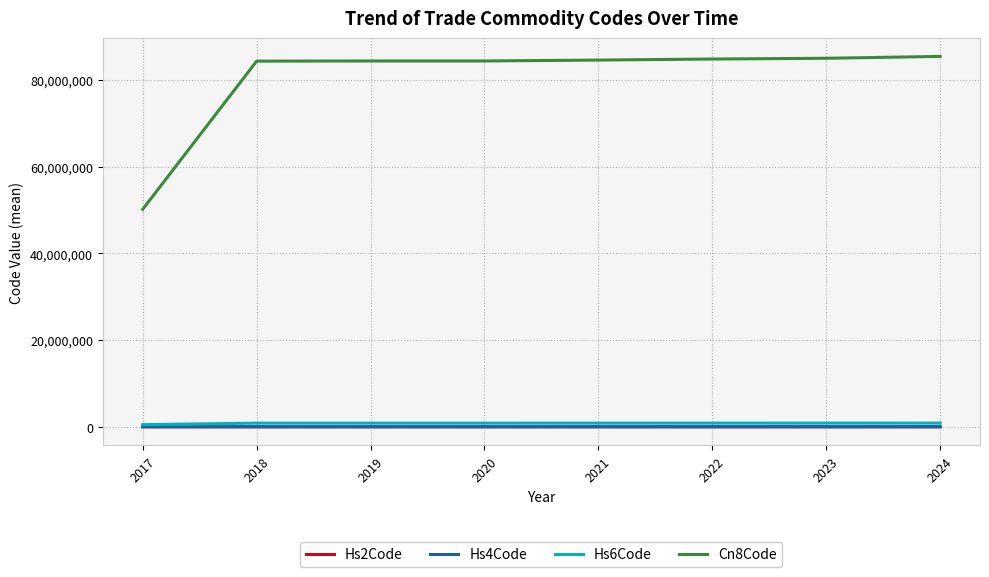

What are all the series names shown in the legend?

Hs2Code, Hs4Code, Hs6Code, Cn8Code